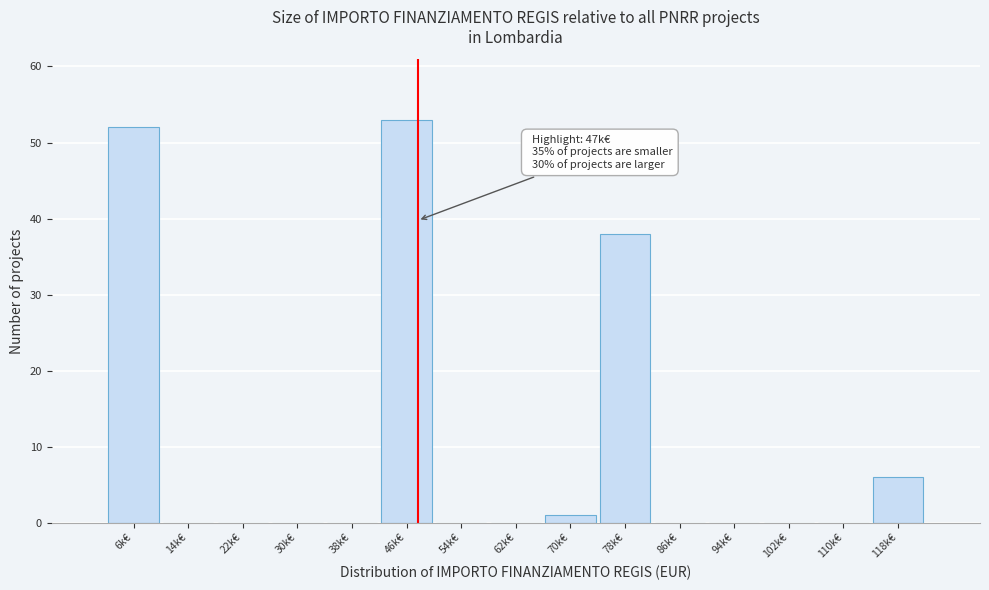

Reading right to left, extract all data points from this chart.

118k€=6	110k€=0	102k€=0	94k€=0	86k€=0	78k€=38	70k€=1	62k€=0	54k€=0	46k€=53	38k€=0	30k€=0	22k€=0	14k€=0	6k€=52